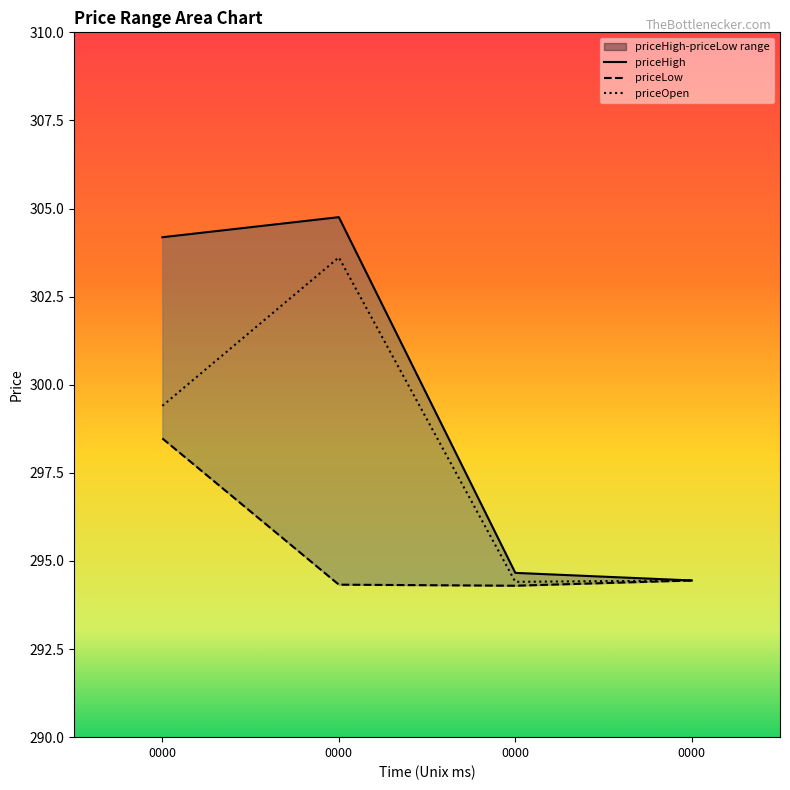

Rank the series at 1757160000000 from lowest to highest value.

priceLow, priceOpen, priceHigh